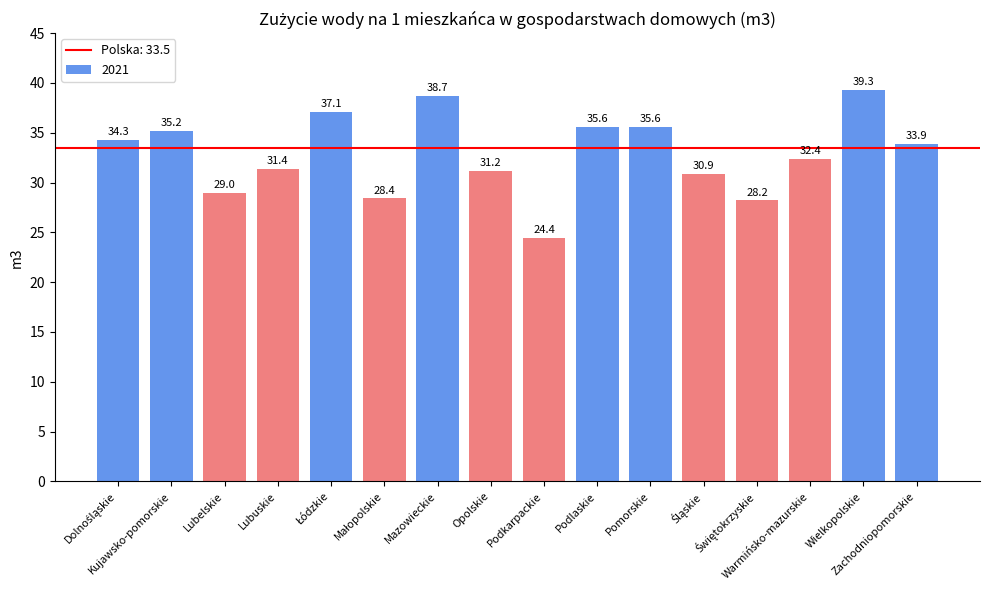

What is the value of the 14th bar from the left?

32.4